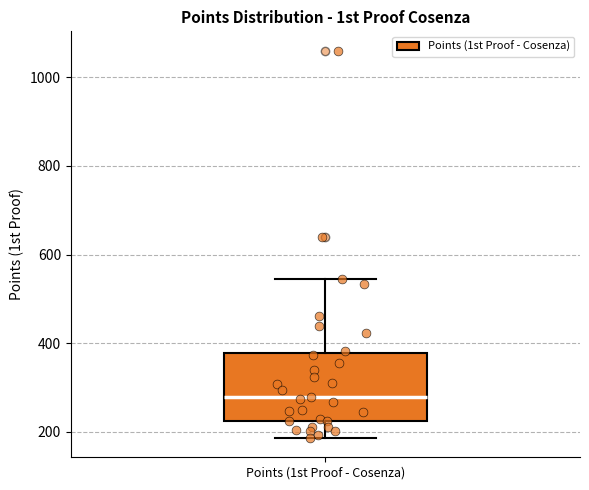

Transcribe this box plot: give where the median line is, the range the box spans, and where the two whiskers end, as read against the y-axis. The values are not printed on the chart, so give them approximately, as read against the axis.

median 280, box 220 to 380, whiskers 180 to 540